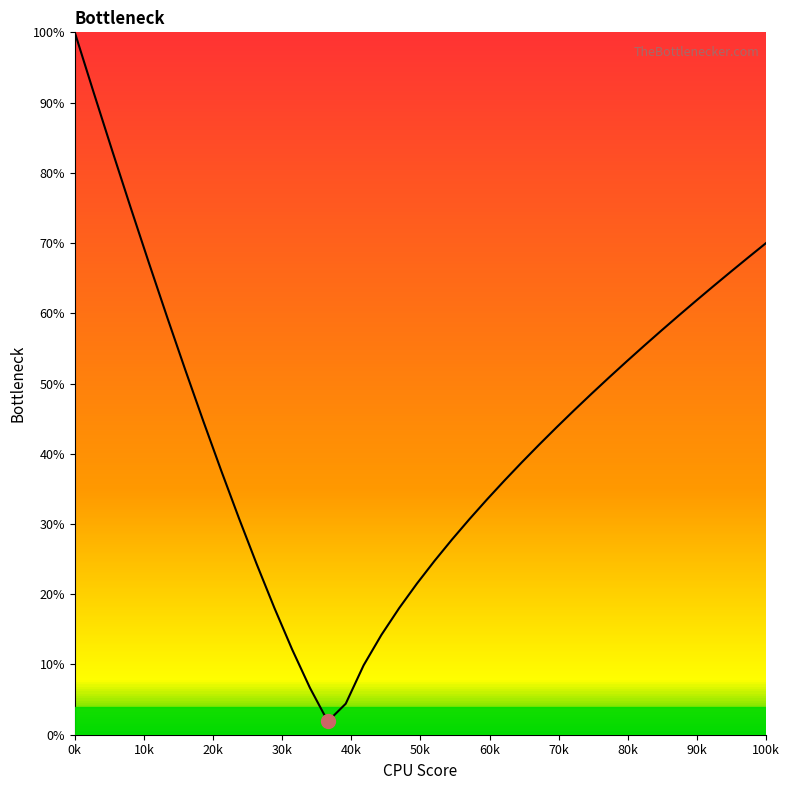

What is the difference between the maximum and minimum values?

98.1